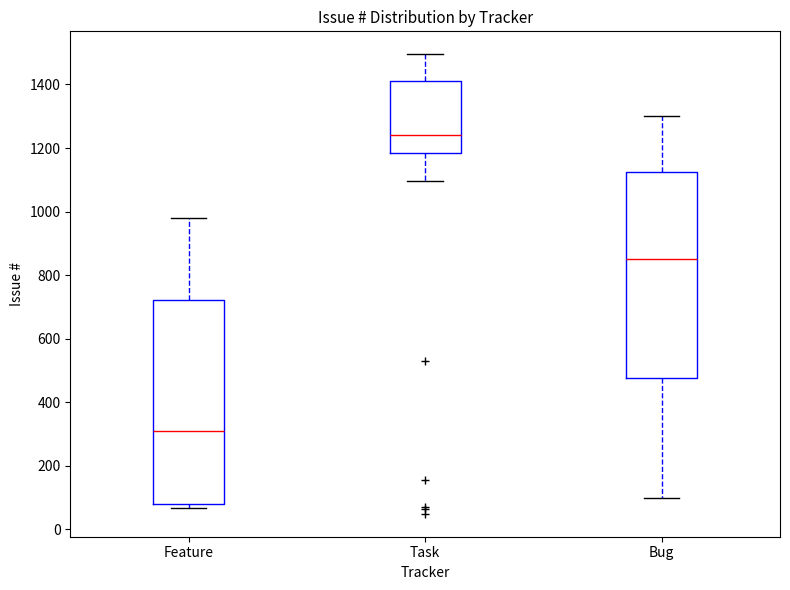

Which box has the highest median line?

Task